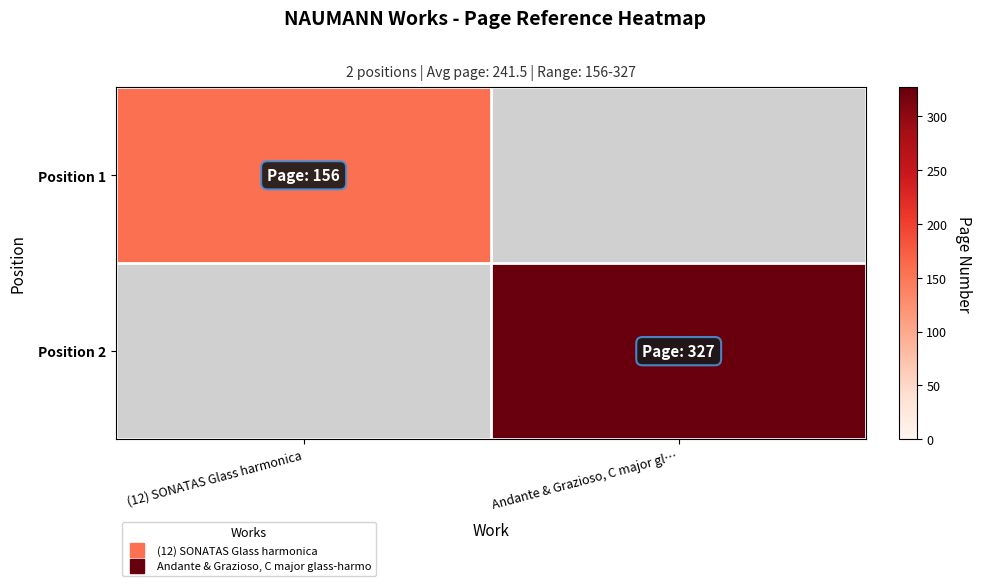

Is it true that Position 2 equals 327.0 at Andante & Grazioso, C major gl…?

True